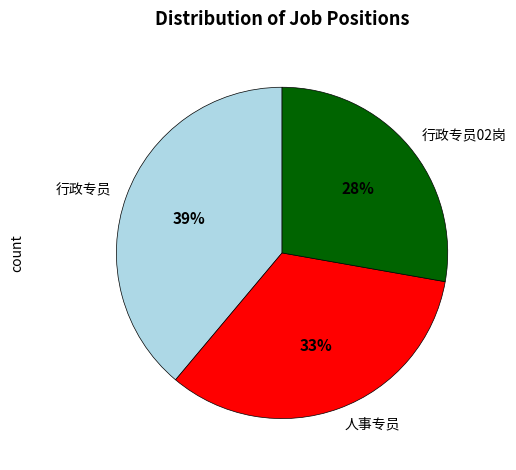

Does 人事专员 represent more than half of the total?

No